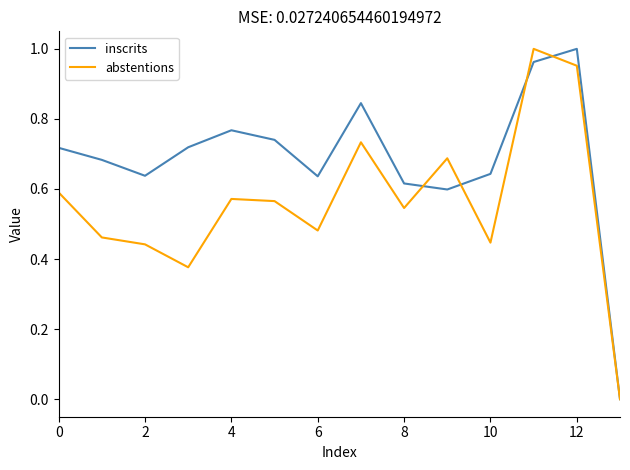

Which series has the largest total across all categories?

inscrits